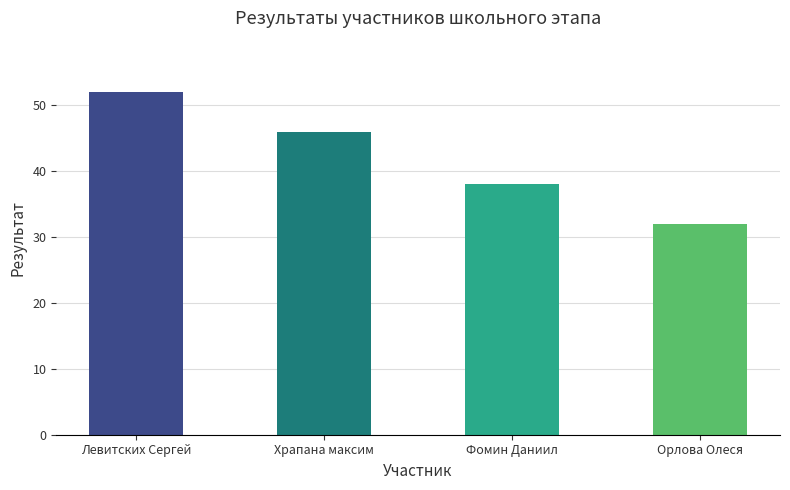

What is the label of the 4th bar from the left?

Орлова Олеся